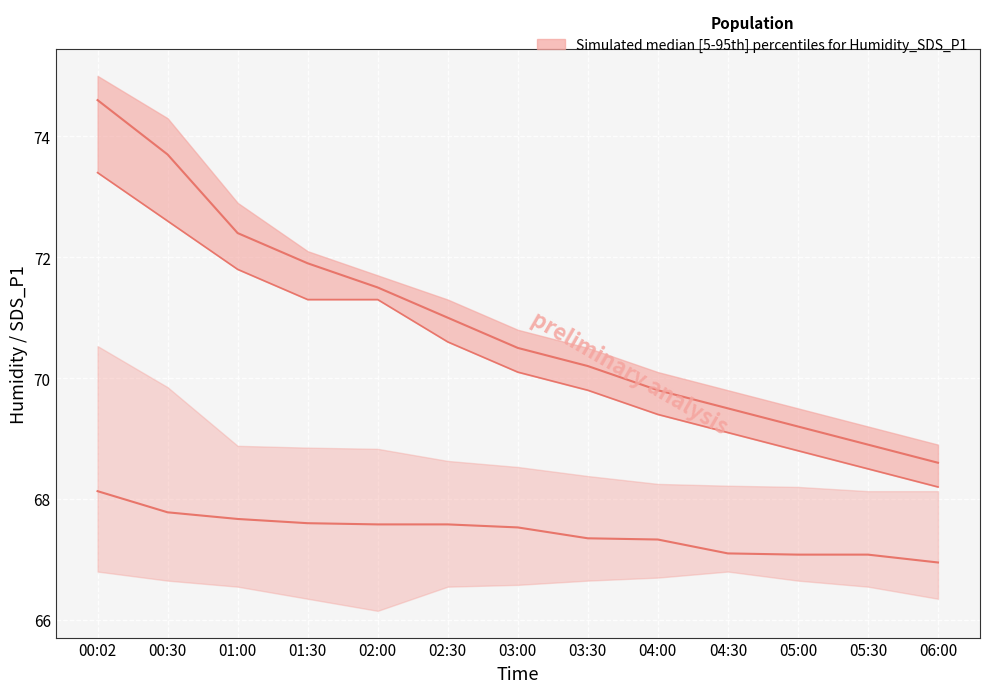

Reading left to right, list all the values displayed in this chart.

upper: 74.6	73.7	72.4	71.9	71.5	71.0	70.5	70.2	69.8	69.5	69.2	68.9	68.6
median: 73.4	72.6	71.8	71.3	71.3	70.6	70.1	69.8	69.4	69.1	68.8	68.5	68.2